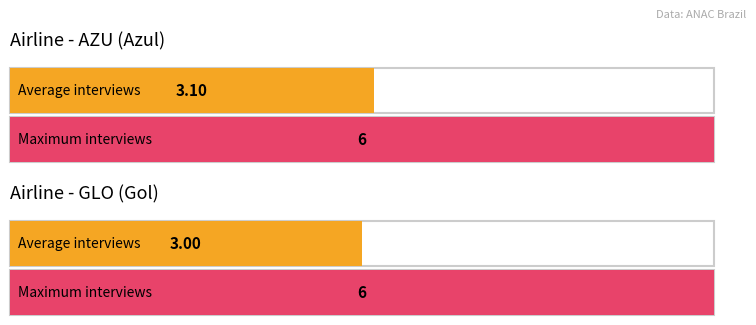

How many bars are there in each group?

2